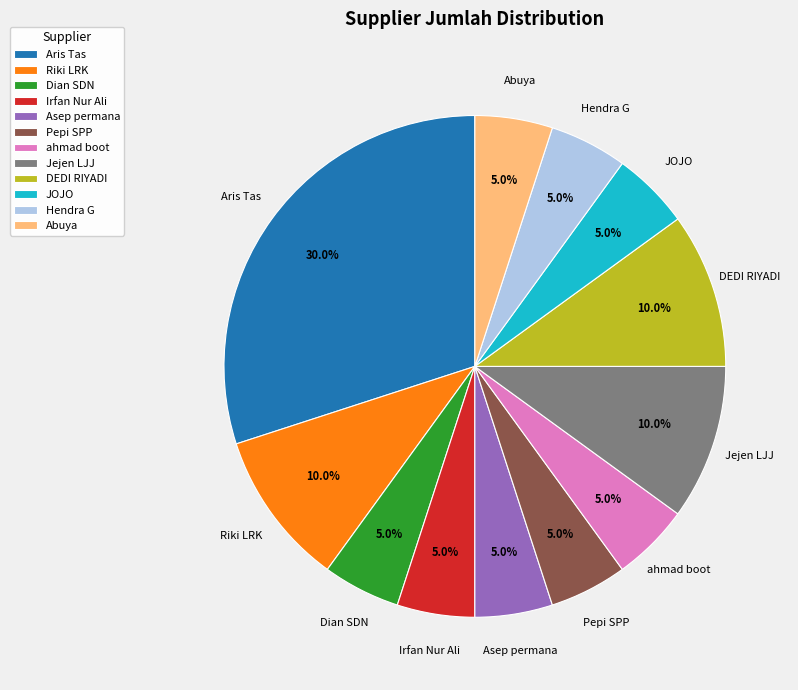

Which slice is the largest?

Aris Tas